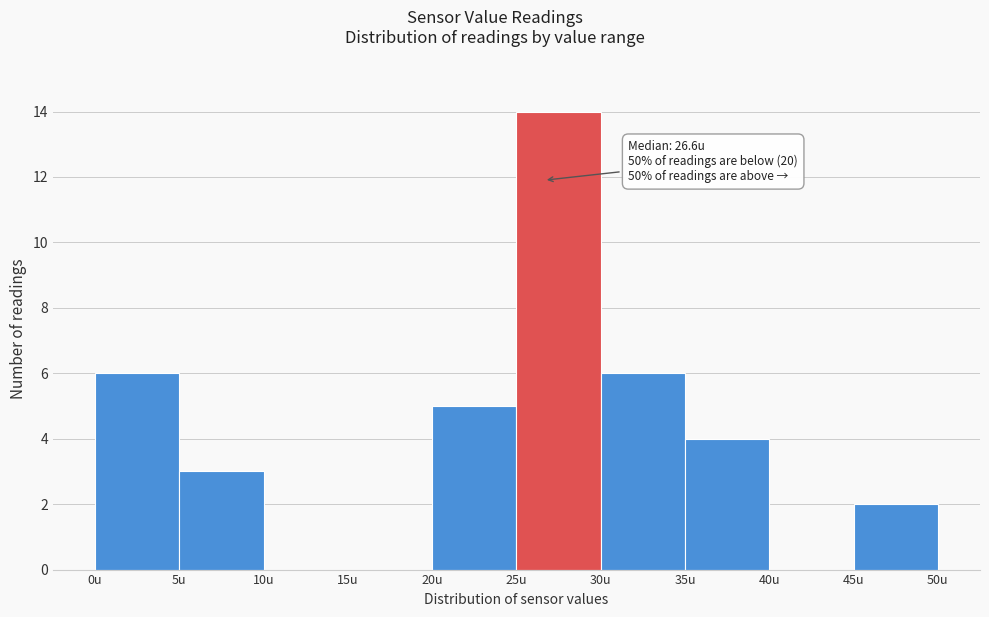

Which range on the x-axis has the tallest bar?

25 to 30